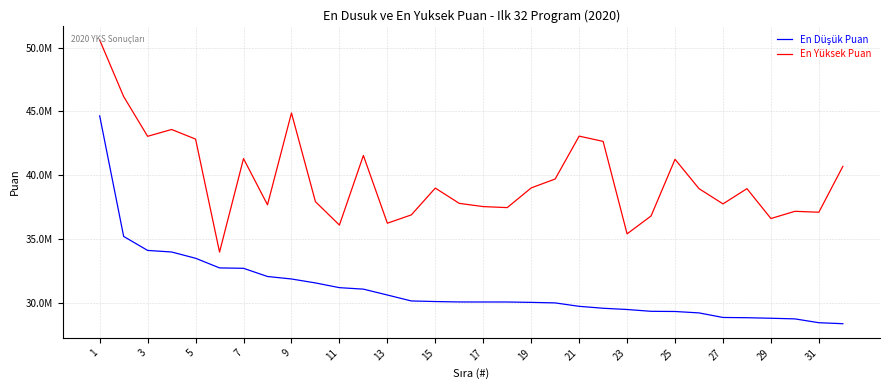

What is the greatest value displayed?

50598832